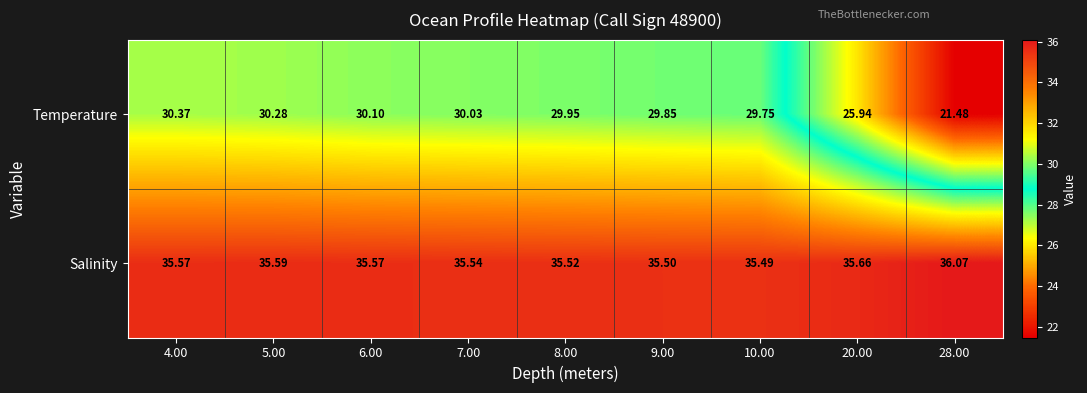

Which series changed the most between 4.00 and 5.00?

Temperature